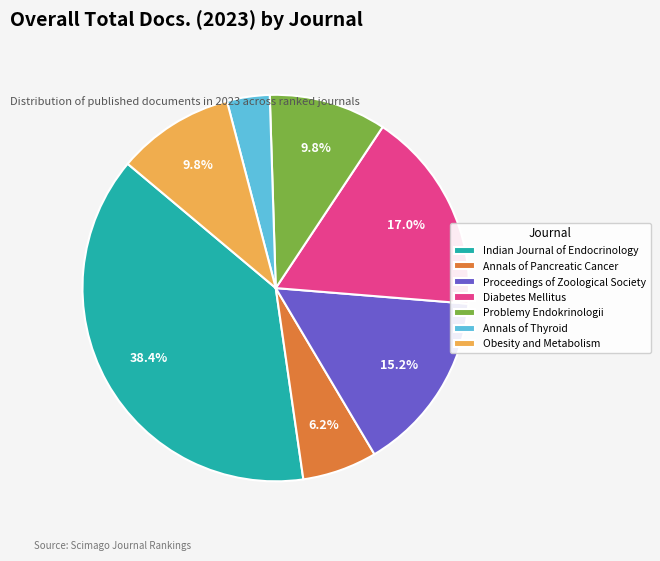

Which slice is the smallest?

Annals of Thyroid